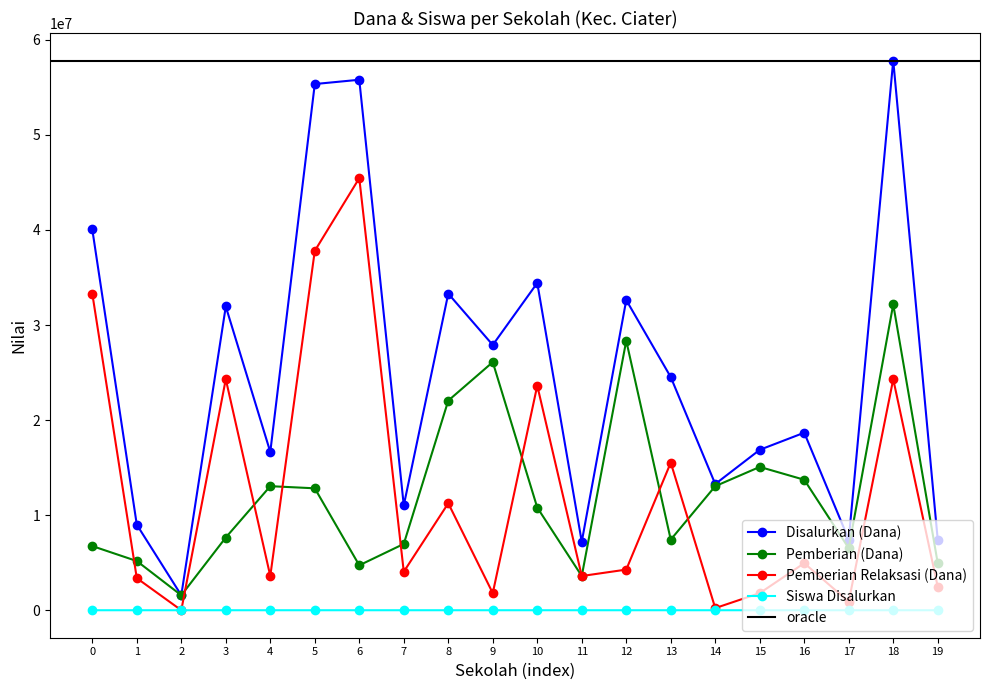

Reading right to left, extract all data points from this chart.

Disalurkan (Dana): 7425000	57825000	7425000	18675000	16875000	13275000	24525000	32625000	7200000	34425000	27900000	33300000	11025000	55800000	55350000	16650000	31950000	1575000	9000000	40050000
Pemberian (Dana): 4950000	32175000	6525000	13725000	15075000	13050000	7425000	28350000	3600000	10800000	26100000	22050000	6975000	4725000	12825000	13050000	7650000	1575000	5175000	6750000
Pemberian Relaksasi (Dana): 2475000	24300000	900000	4950000	1800000	225000	15525000	4275000	3600000	23625000	1800000	11250000	4050000	45450000	37800000	3600000	24300000	0	3375000	33300000
Siswa Disalurkan: 17	136	19	43	40	36	64	77	21	82	71	78	27	139	144	47	71	5	23	94